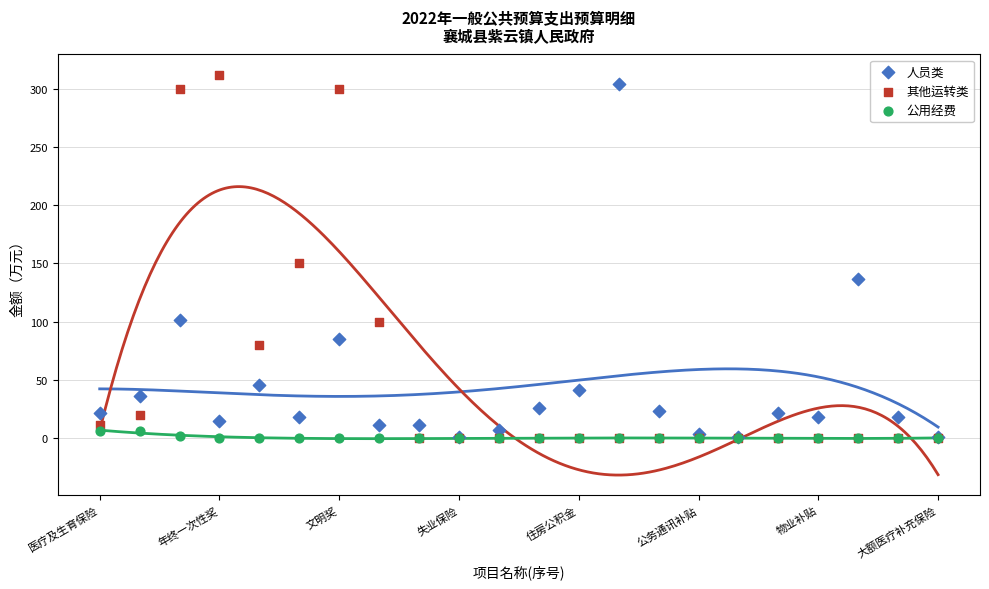

Across all series, what Y value is closest to 156?

150.0